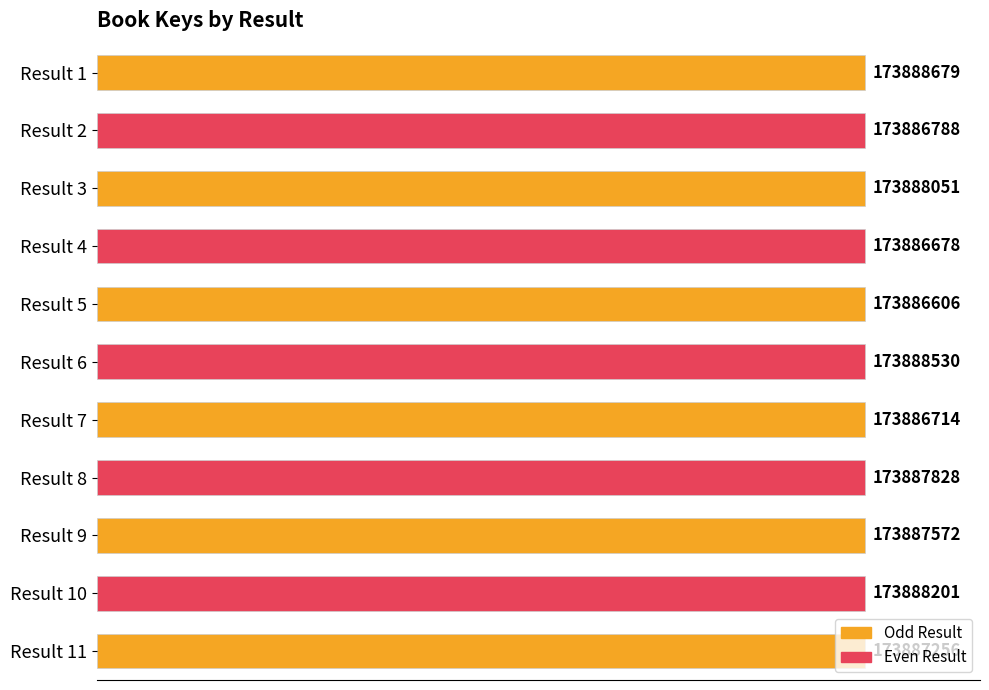

How many bars are there in total?

11